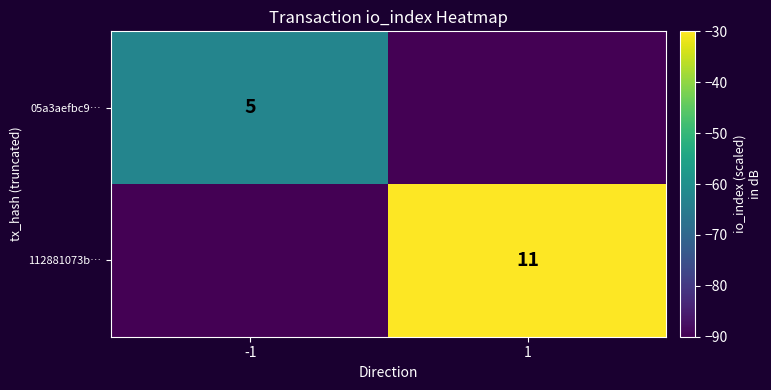

The 05a3aefbc9… series shows 5 at -1. True or false?

True